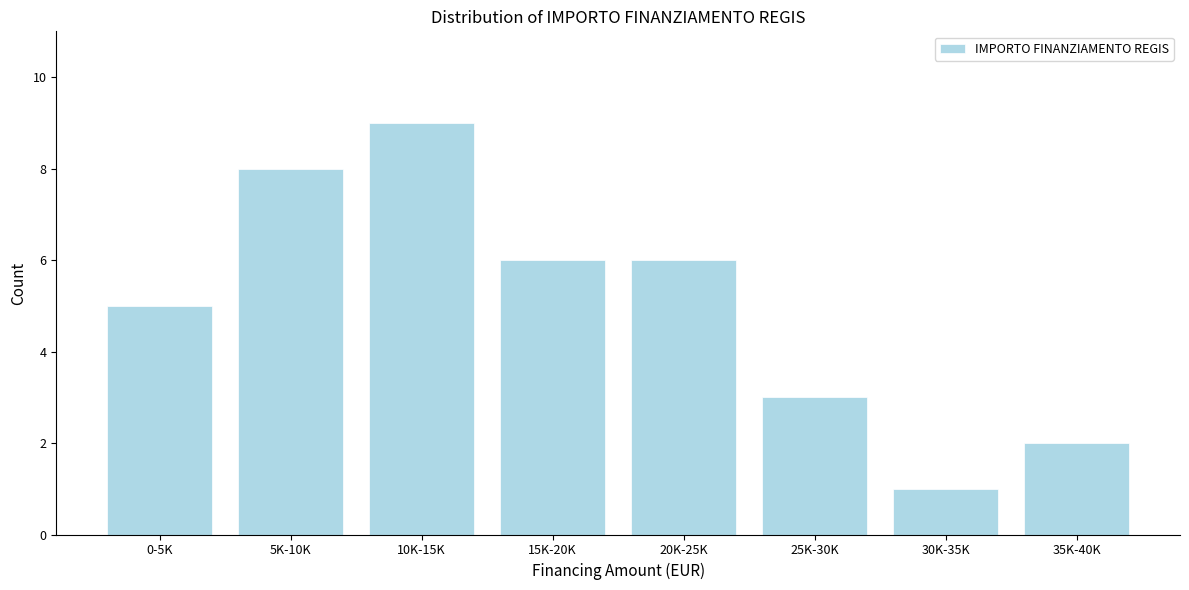

Reading right to left, list all the values displayed in this chart.

2	1	3	6	6	9	8	5